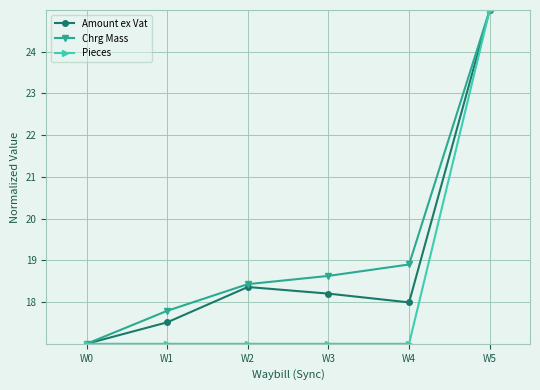

Rank the series at W3 from highest to lowest value.

Chrg Mass, Amount ex Vat, Pieces